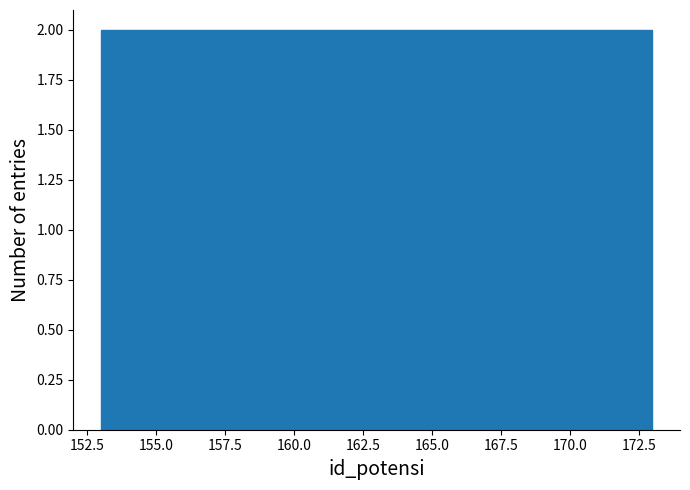

Reading left to right, transcribe this chart: for each bar, give the range it covers on the x-axis and its height. The values are not printed on the chart, so give them approximately, as read against the axis.

153 to 155: 2
155 to 157: 2
157 to 159: 2
159 to 161: 2
161 to 163: 2
163 to 165: 2
165 to 167: 2
167 to 169: 2
169 to 171: 2
171 to 173: 2